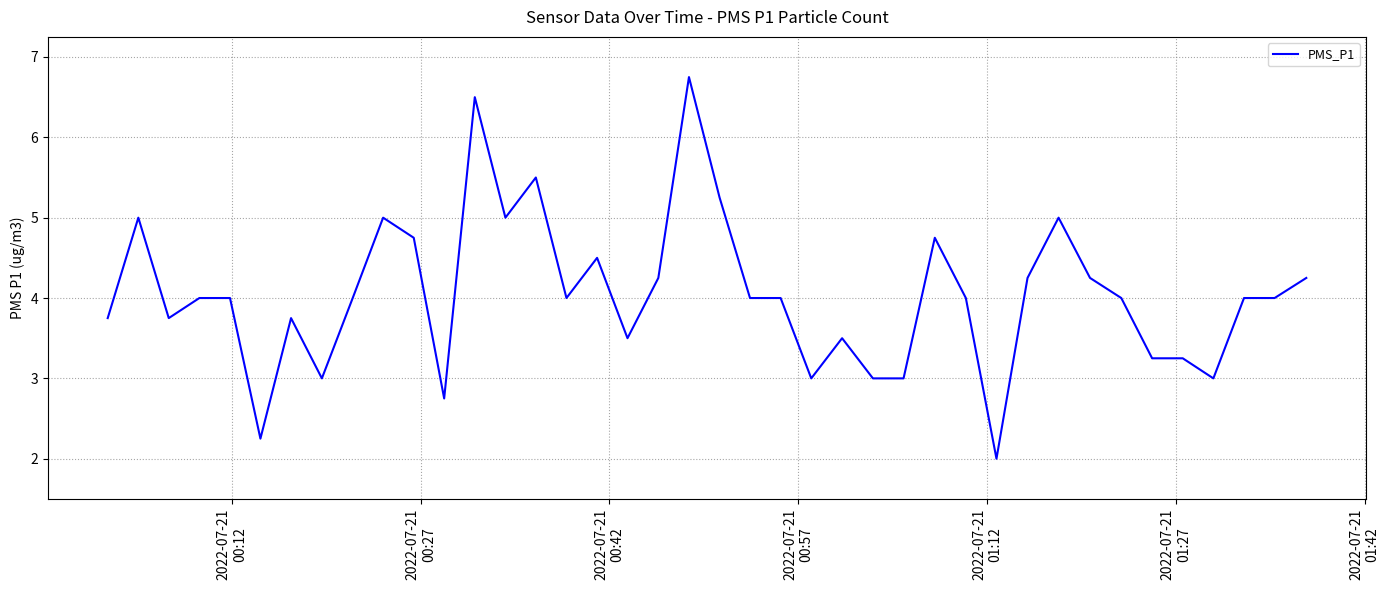

How many lines are shown in the chart?

1